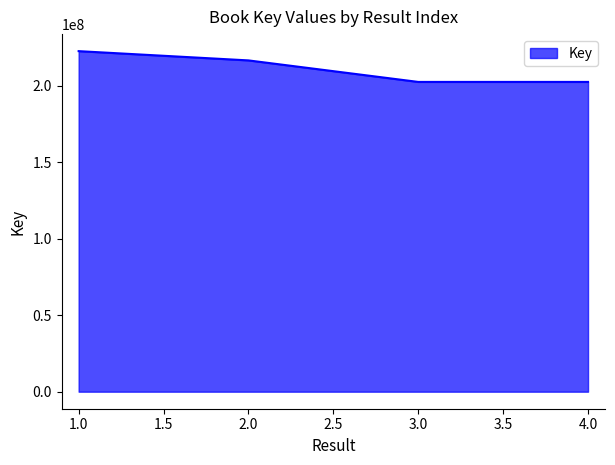

What is the difference between the values at 2.0 and 3.0?

14076007